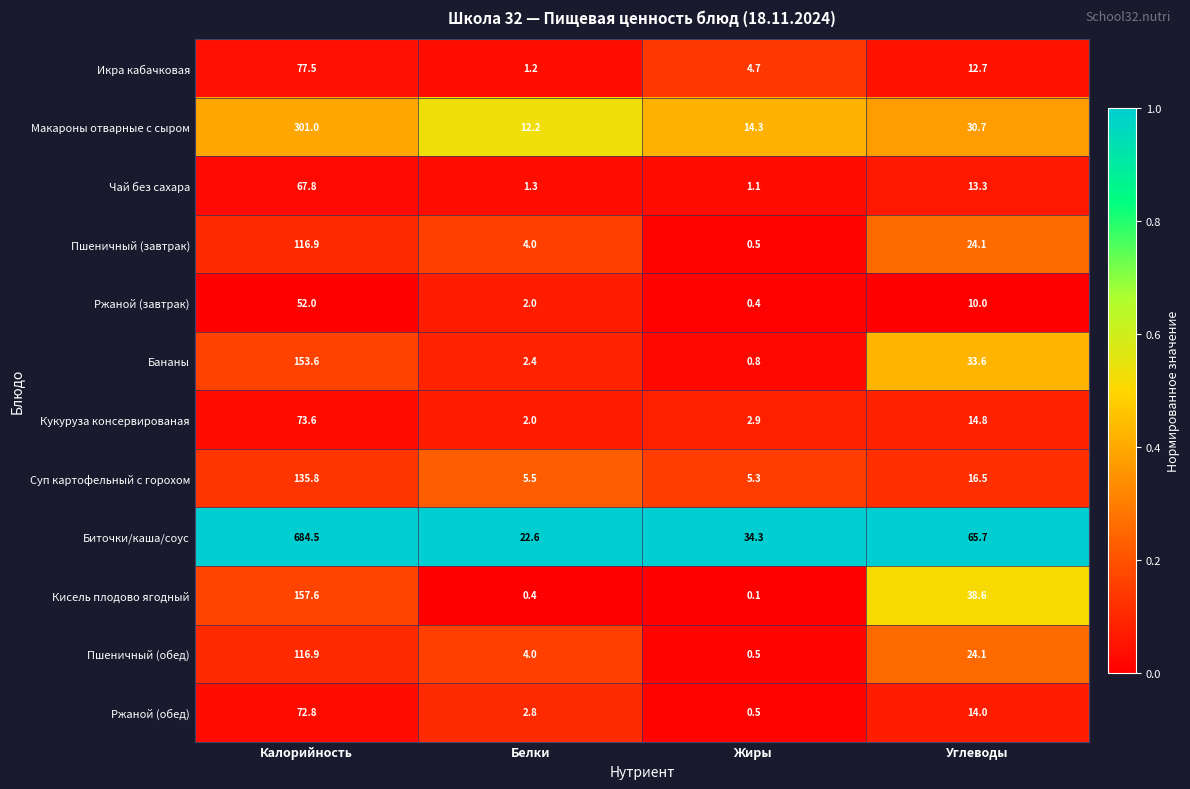

Between Белки and Углеводы, which series saw the biggest shift?

Биточки/каша/соус